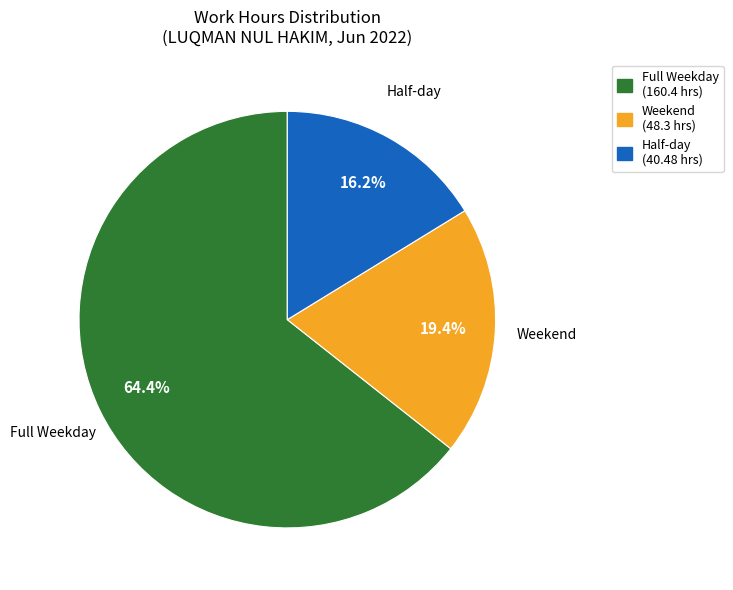

Which has a higher value, Full Weekday (160.4 hrs) or Half-day (40.48 hrs)?

Full Weekday (160.4 hrs)